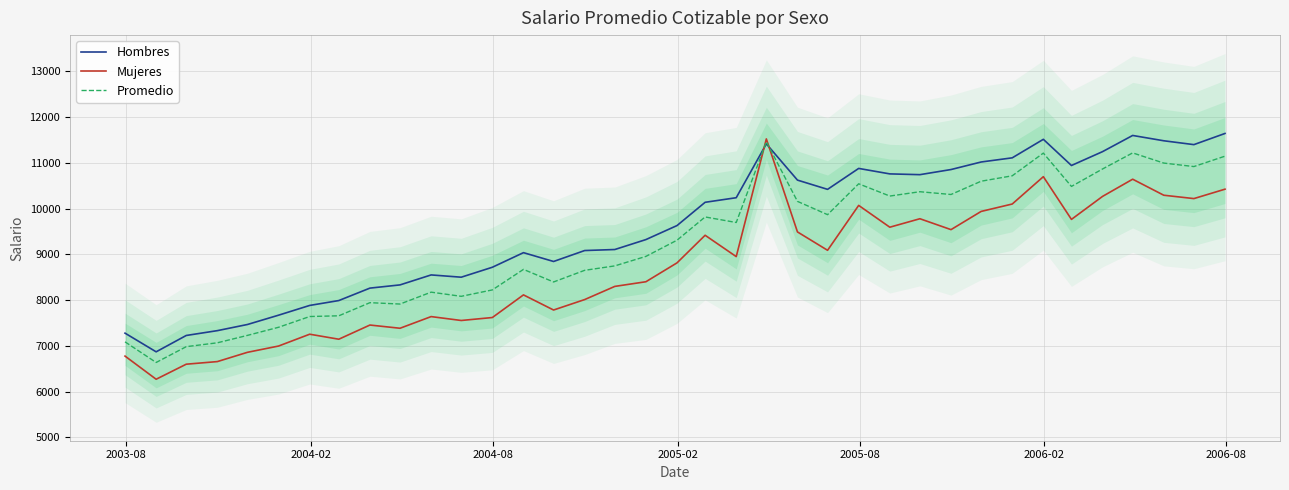

Which series ends up on top after the final intersection of Hombres and Mujeres?

Hombres